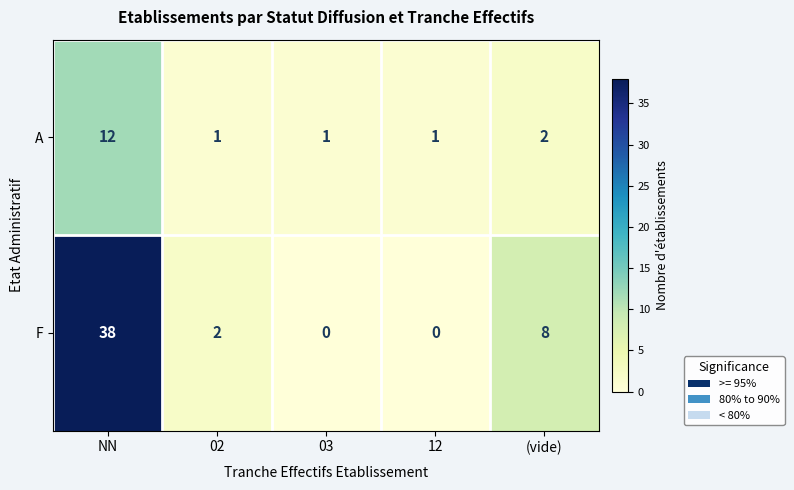

Is the value of F at 02 greater than the value of A at 02?

Yes